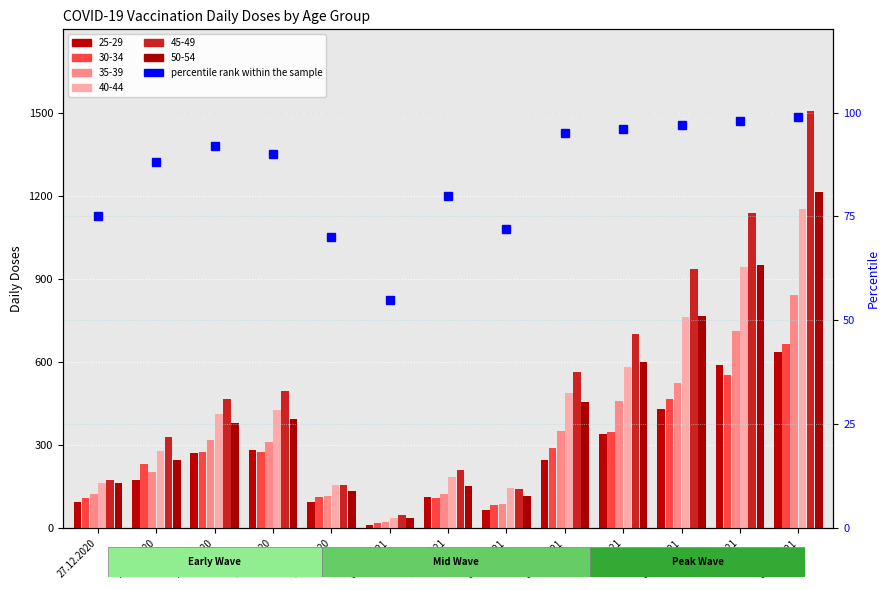

The chart shows a value of 125 at 03.01.2021. True or false?

False